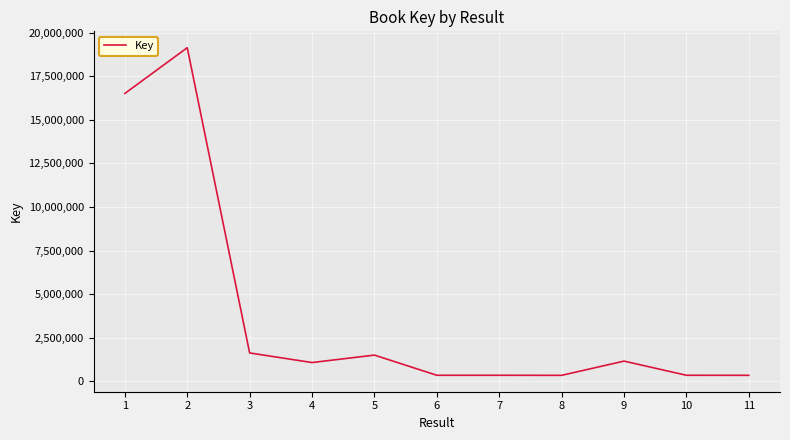

Is this an area chart (filled region under the line)?

No